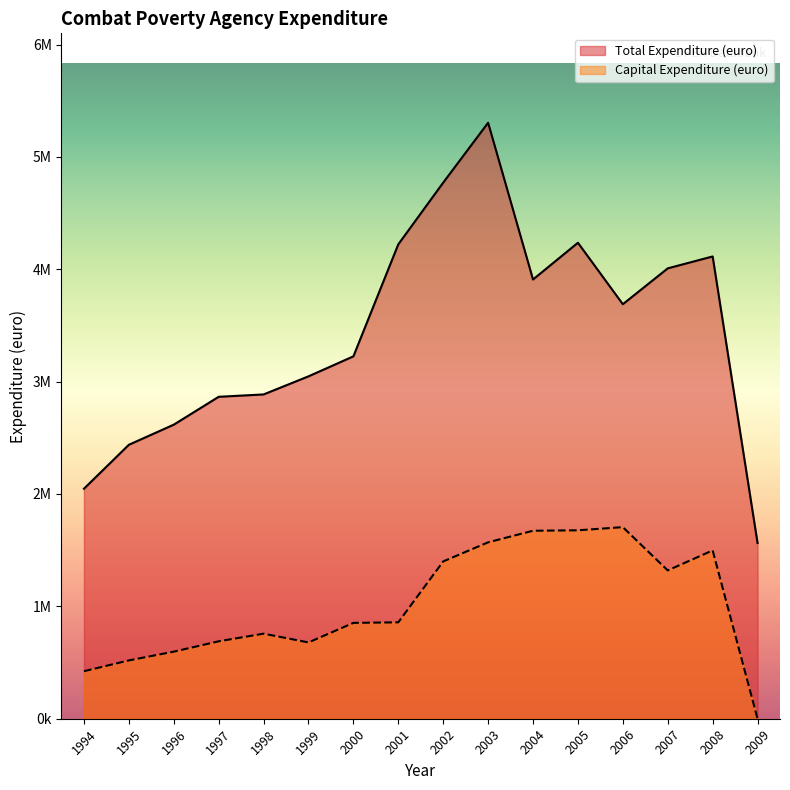

Rank the categories by Total Expenditure (euro) value from highest to lowest.

2003, 2002, 2005, 2001, 2008, 2007, 2004, 2006, 2000, 1999, 1998, 1997, 1996, 1995, 1994, 2009